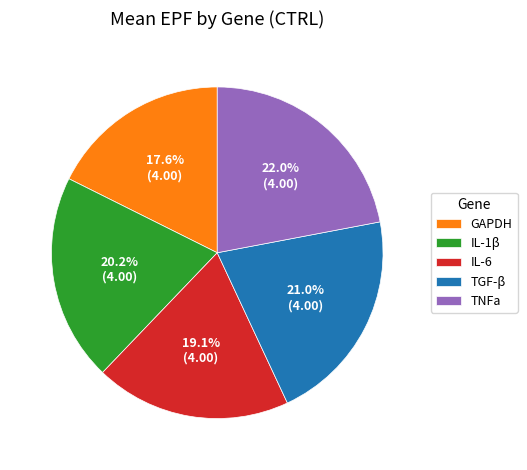

What percentage is the IL-6 slice, to the nearest percent?

19%